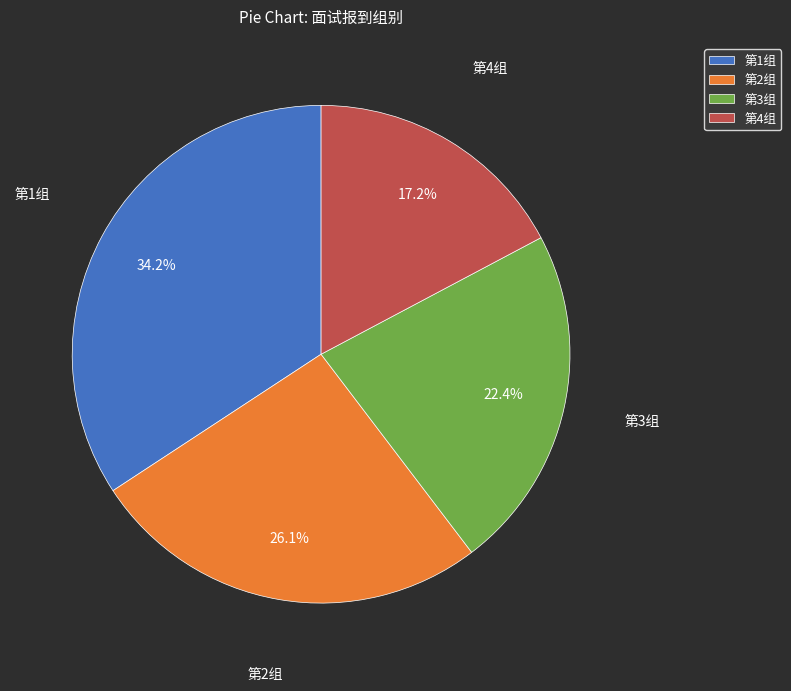

Which slice is the smallest?

第4组